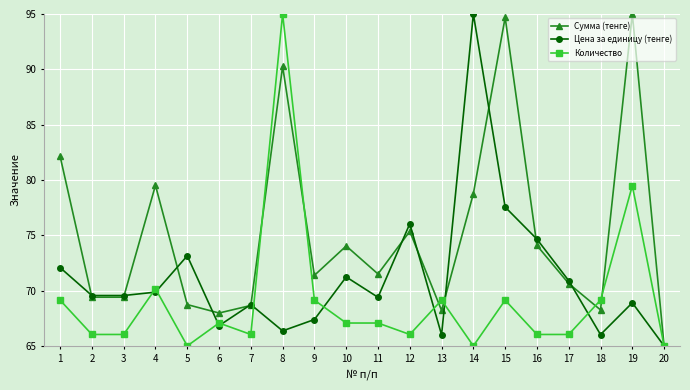

At which label does Сумма (тенге) first exceed 71?

1